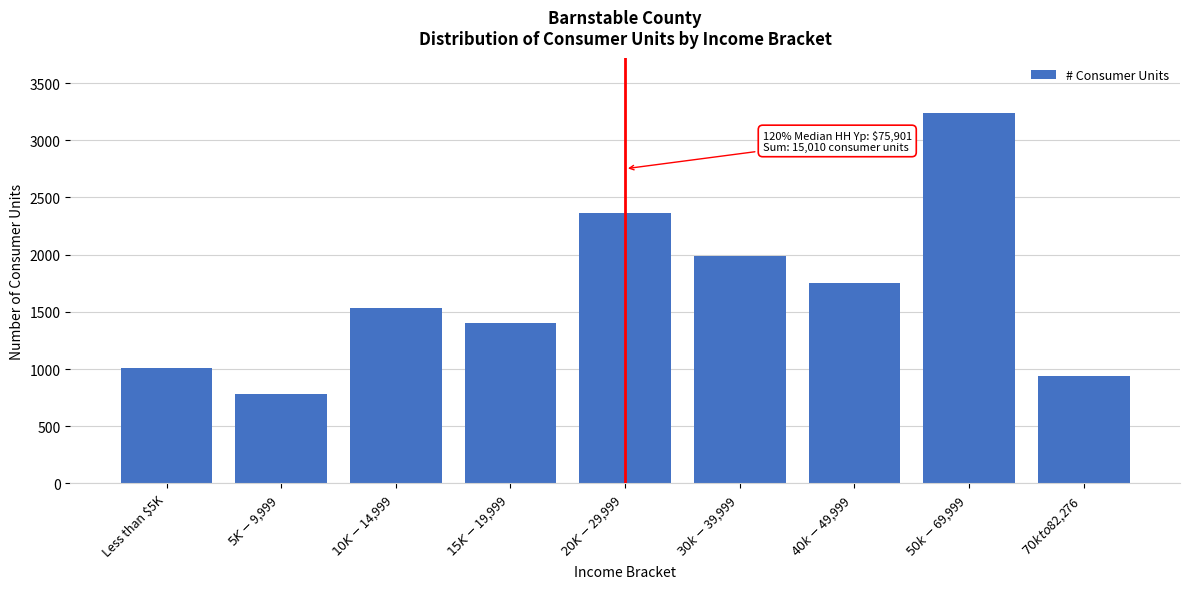

Reading left to right, list all the values displayed in this chart.

1009	786	1533	1402	2363	1989	1755	3236	937